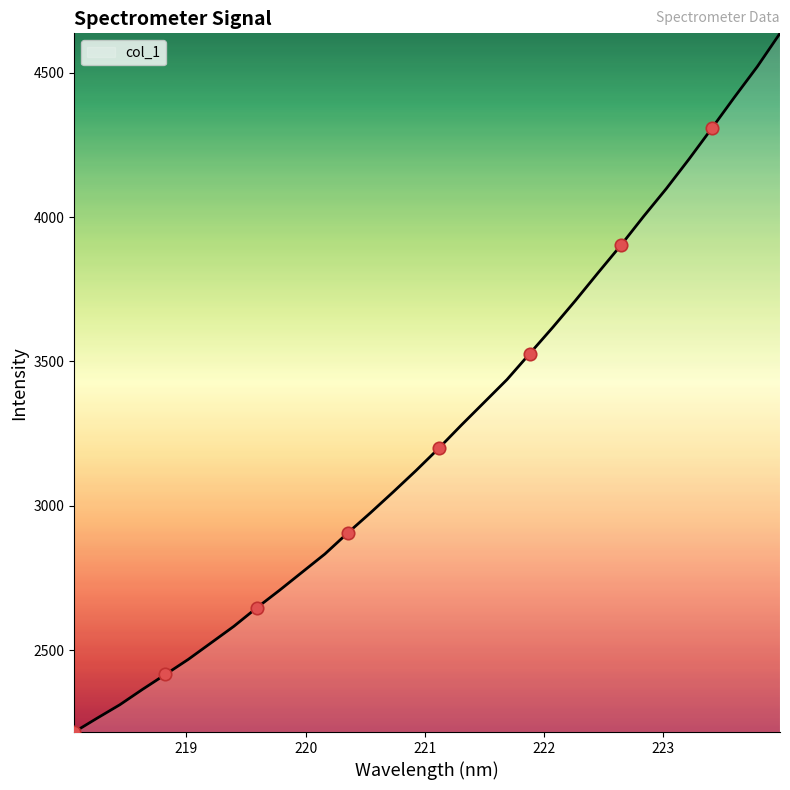

What is the minimum value shown in the chart?

2216.5